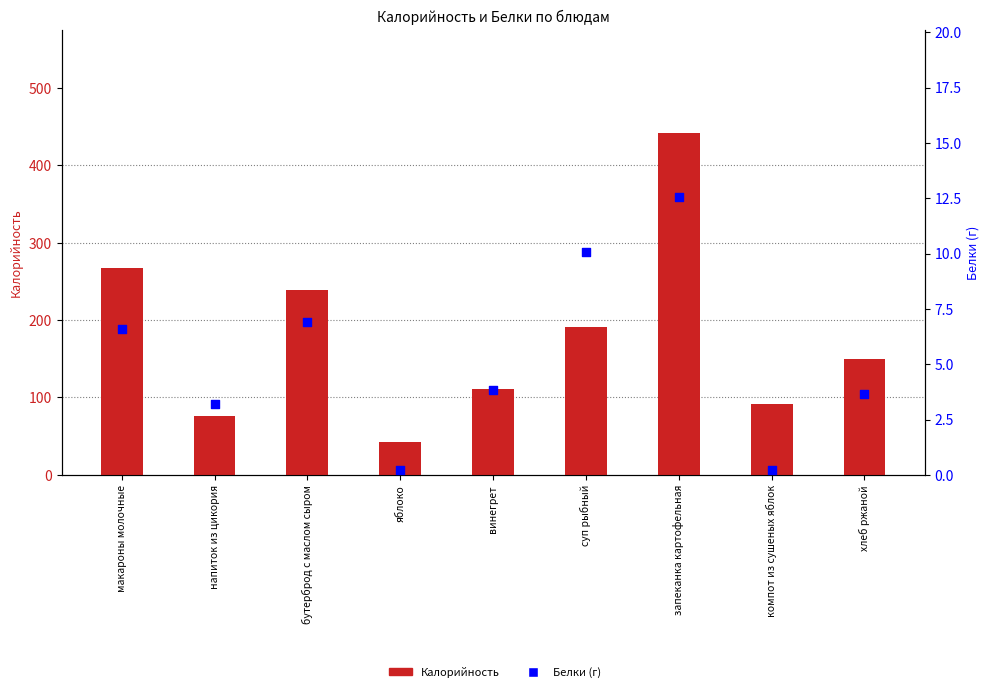

What are all the series names shown in the legend?

Калорийность, Белки (г)